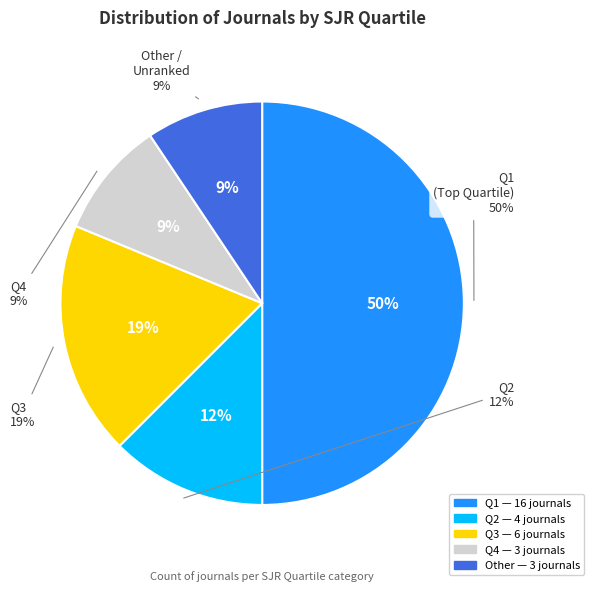

Is there any slice that represents more than half of the pie?

No